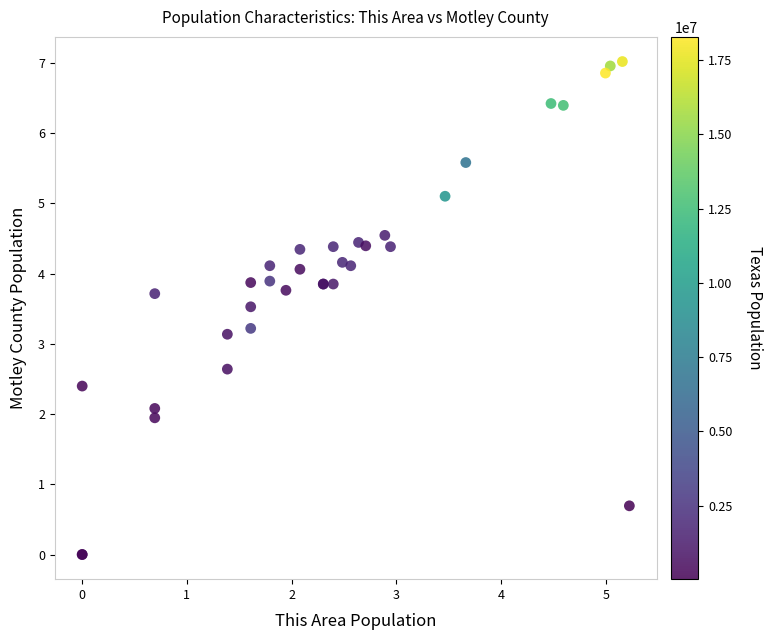

What Y value in the scatter plot is closest to 3?

3.1